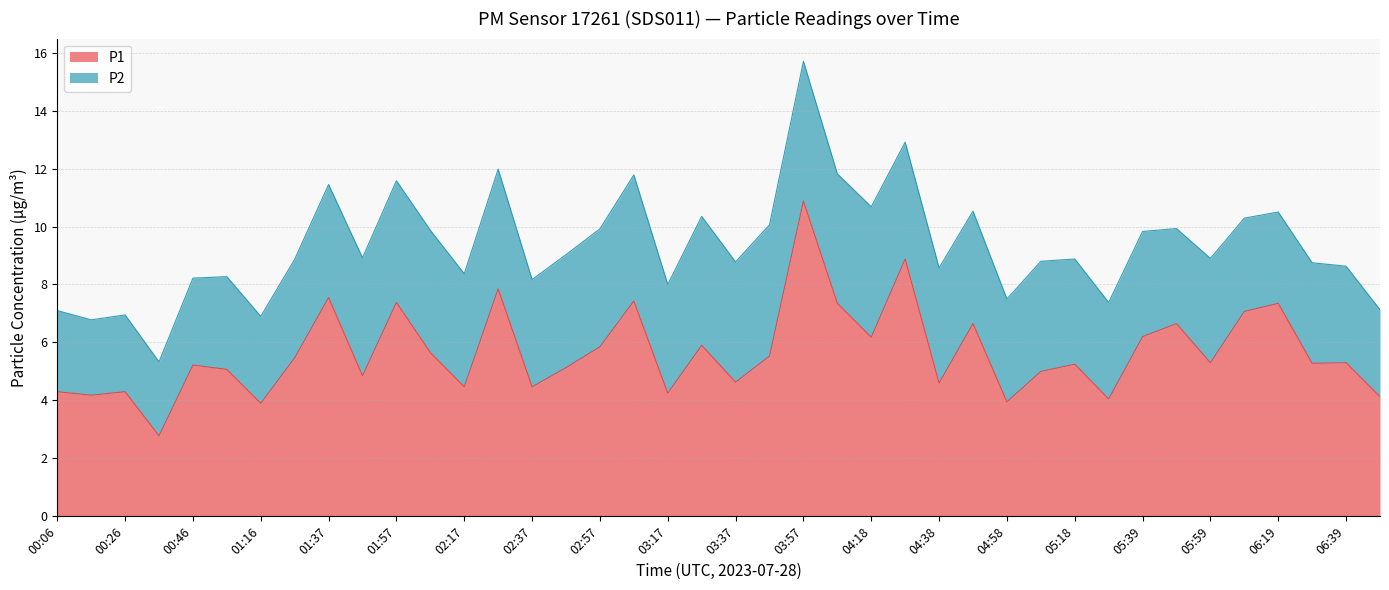

Reading left to right, what are all the values shown in this chart?

00:06=4.3	00:16=4.2	00:26=4.3	00:36=2.8	00:46=5.2	00:56=5.1	01:16=3.9	01:26=5.5	01:37=7.5	01:47=4.8	01:57=7.4	02:07=5.7	02:17=4.5	02:27=7.8	02:37=4.5	02:47=5.1	02:57=5.8	03:07=7.4	03:17=4.2	03:27=5.9	03:37=4.6	03:47=5.5	03:57=10.9	04:08=7.3	04:18=6.2	04:28=8.9	04:38=4.6	04:48=6.7	04:58=4.0	05:08=5.0	05:18=5.2	05:29=4.0	05:39=6.2	05:49=6.7	05:59=5.3	06:09=7.1	06:19=7.3	06:29=5.3	06:39=5.3	06:49=4.1